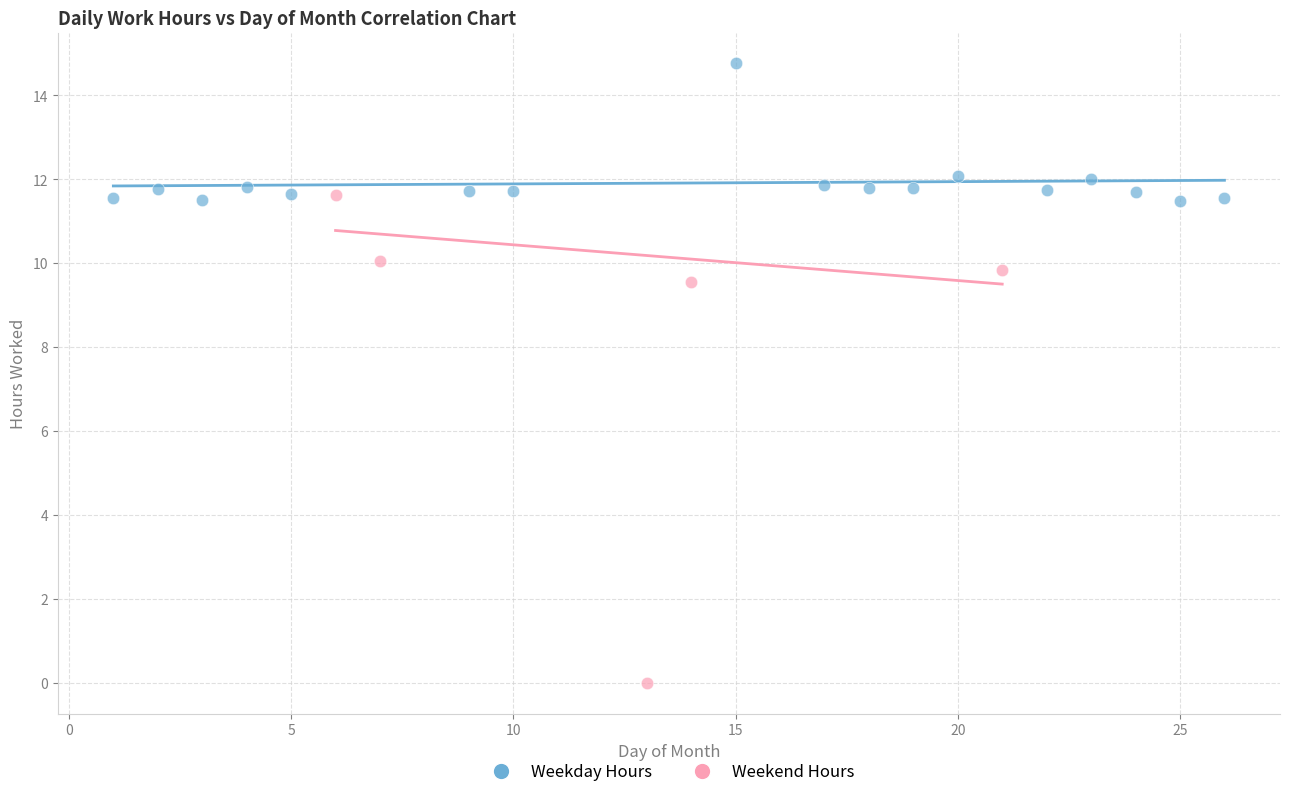

Which series has the widest spread of Y values?

Weekend Hours